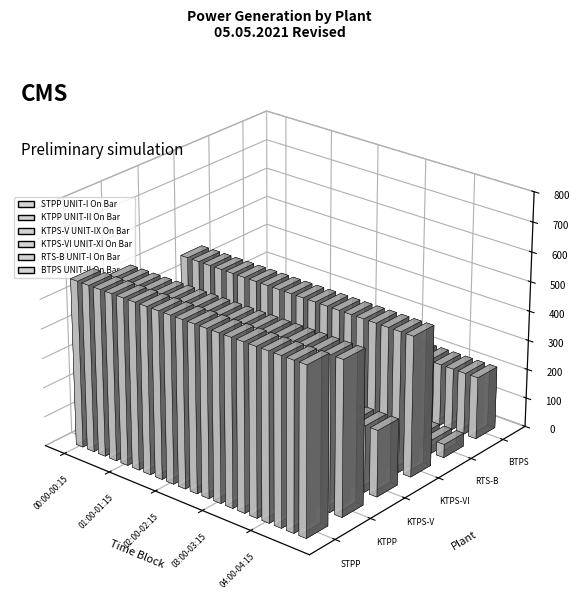

The value of BTPS UNIT-II On Bar at 02:45-03:00 is 333.3. True or false?

False